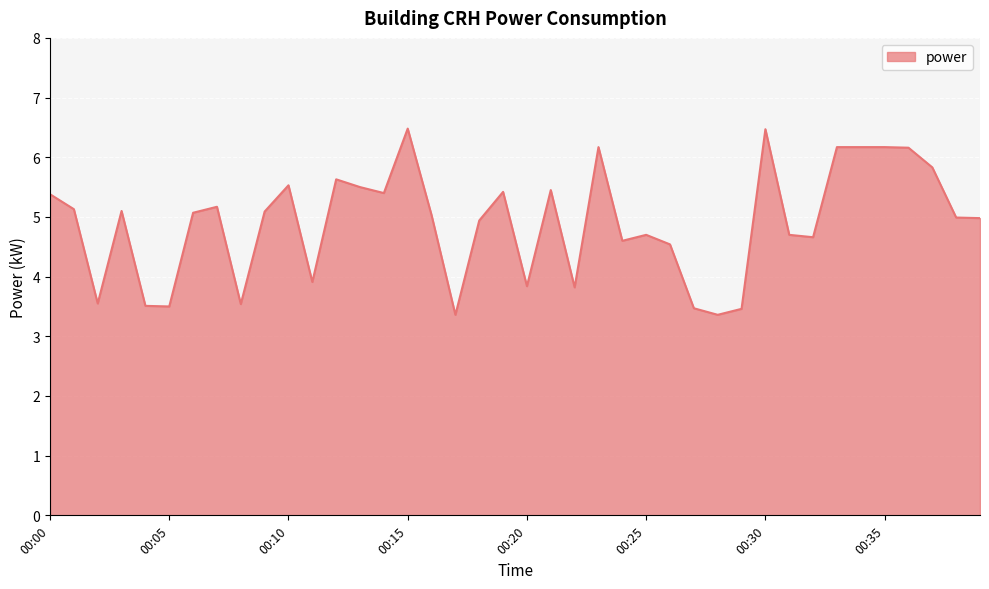

What is the minimum value shown in the chart?

3.4